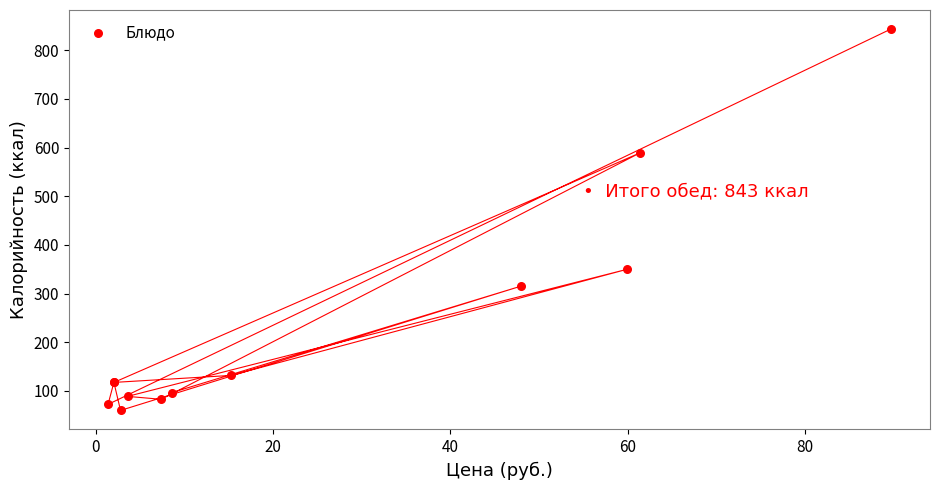

What Y value in the scatter plot is closest to 451?

350.0